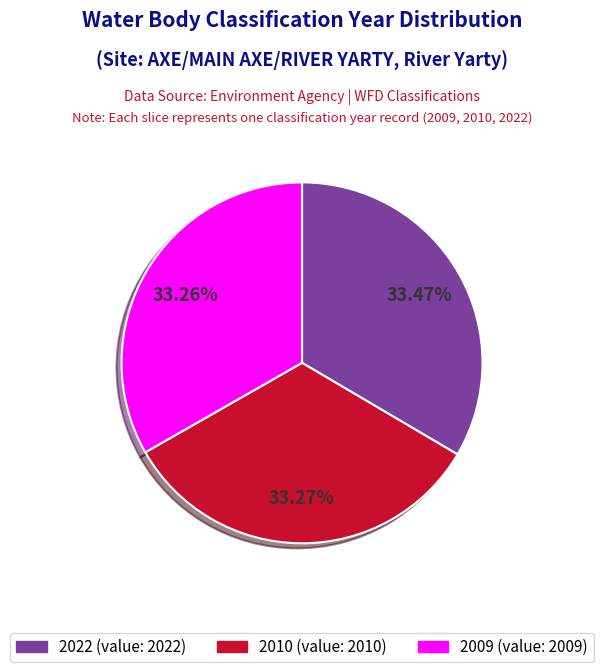

Is there any slice that represents more than half of the pie?

No